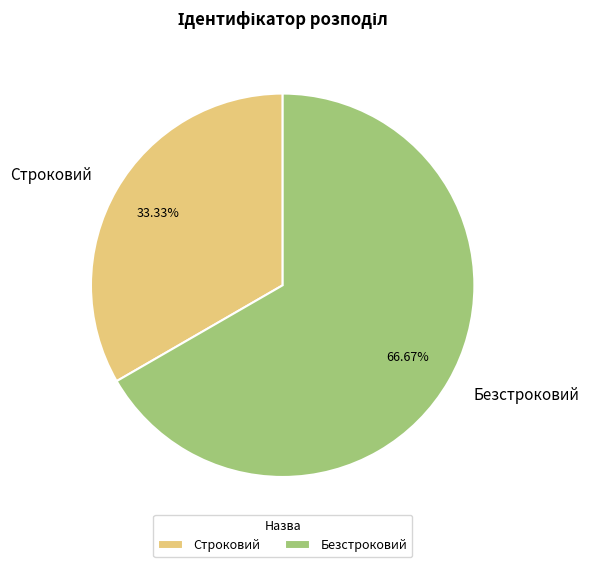

To the nearest percent, what is the difference between the Строковий and Безстроковий slice percentages?

33%